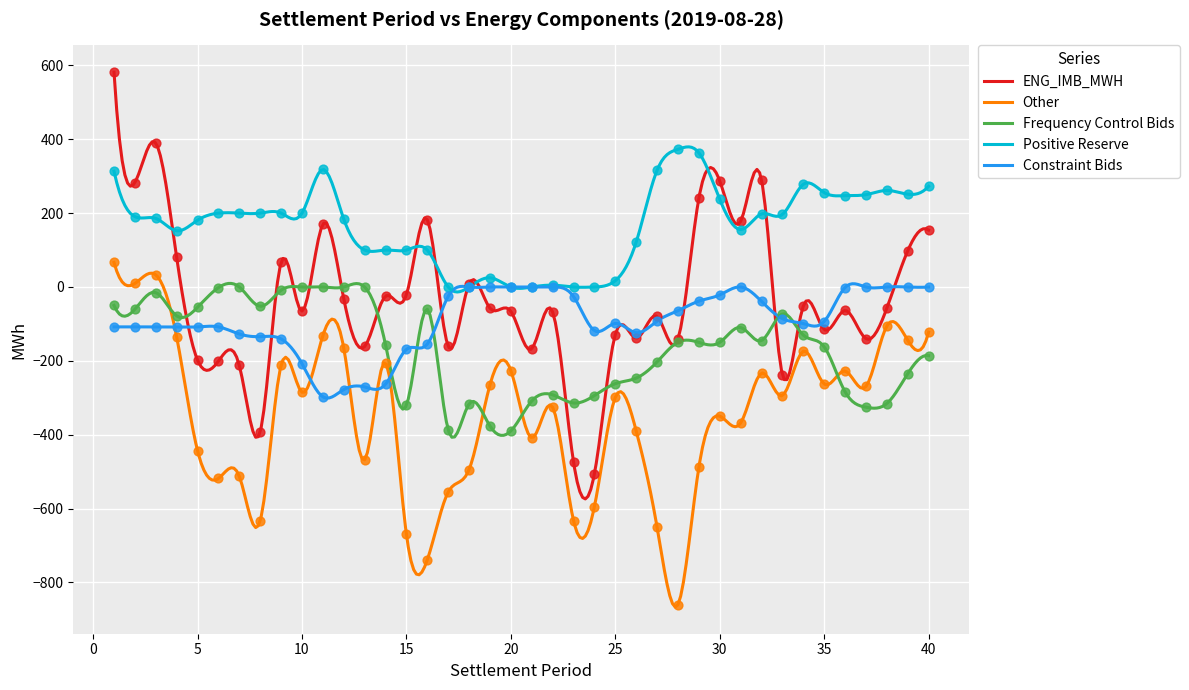

What is the total value across all series at 14?

-549.5